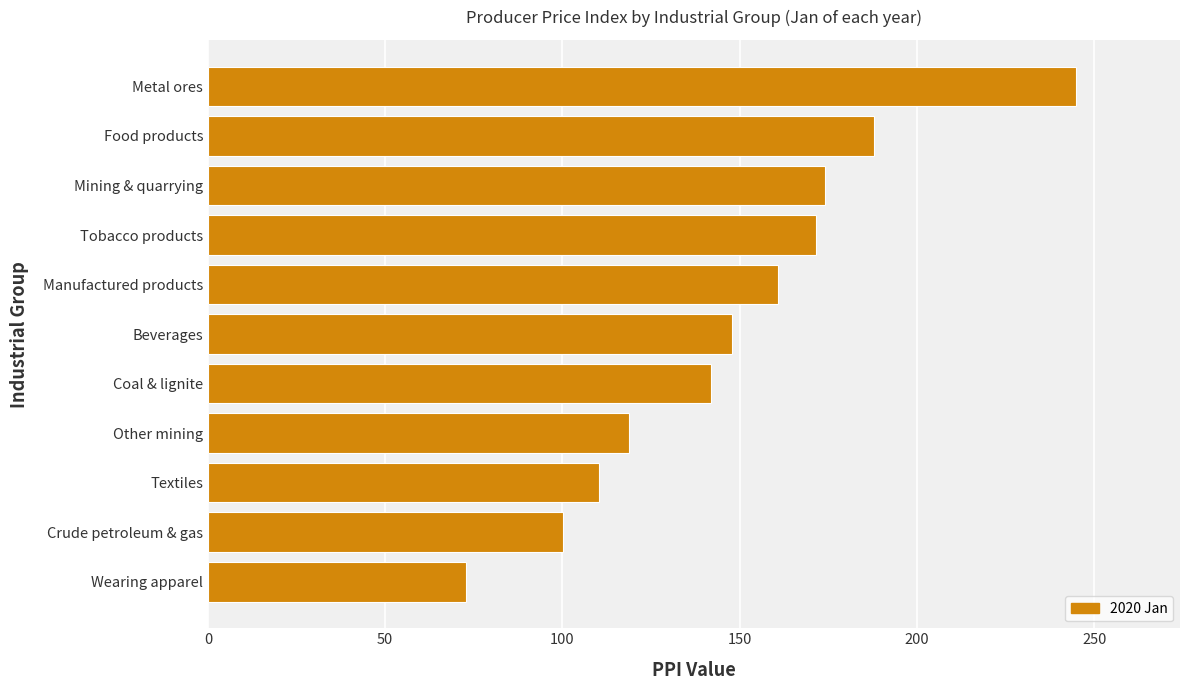

At which label is the value closest to 158?

Manufactured products